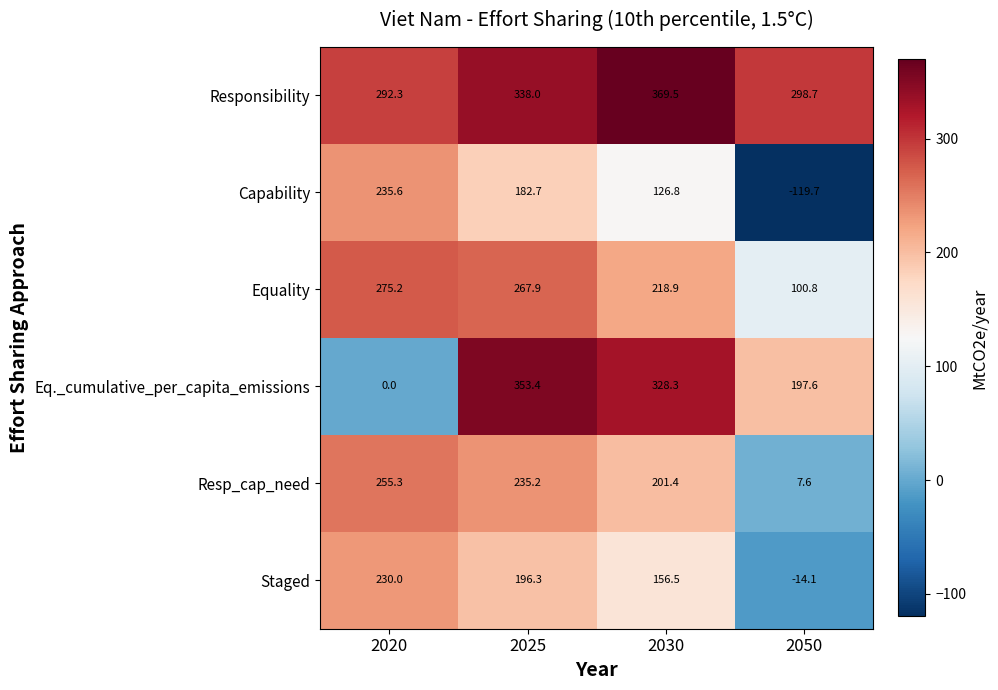

Which series has the largest total across all categories?

Responsibility